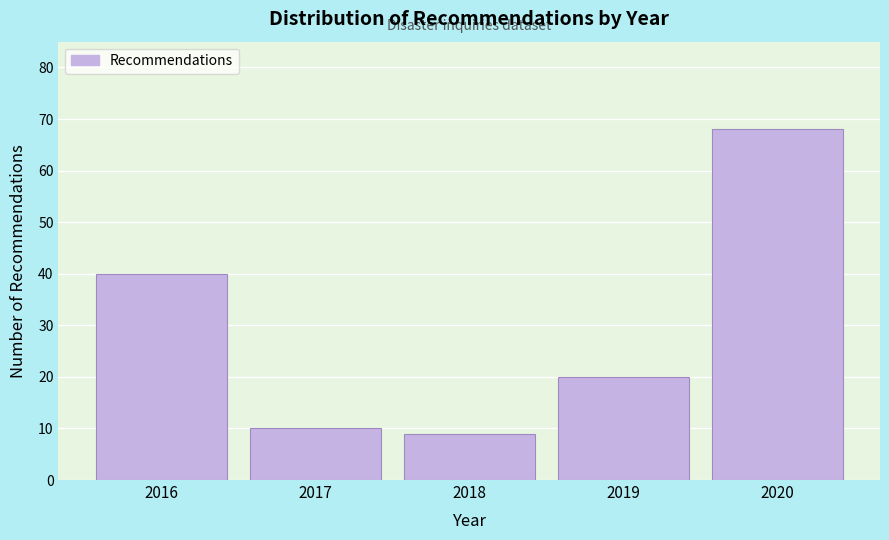

Reading right to left, list all the values displayed in this chart.

68	20	9	10	40